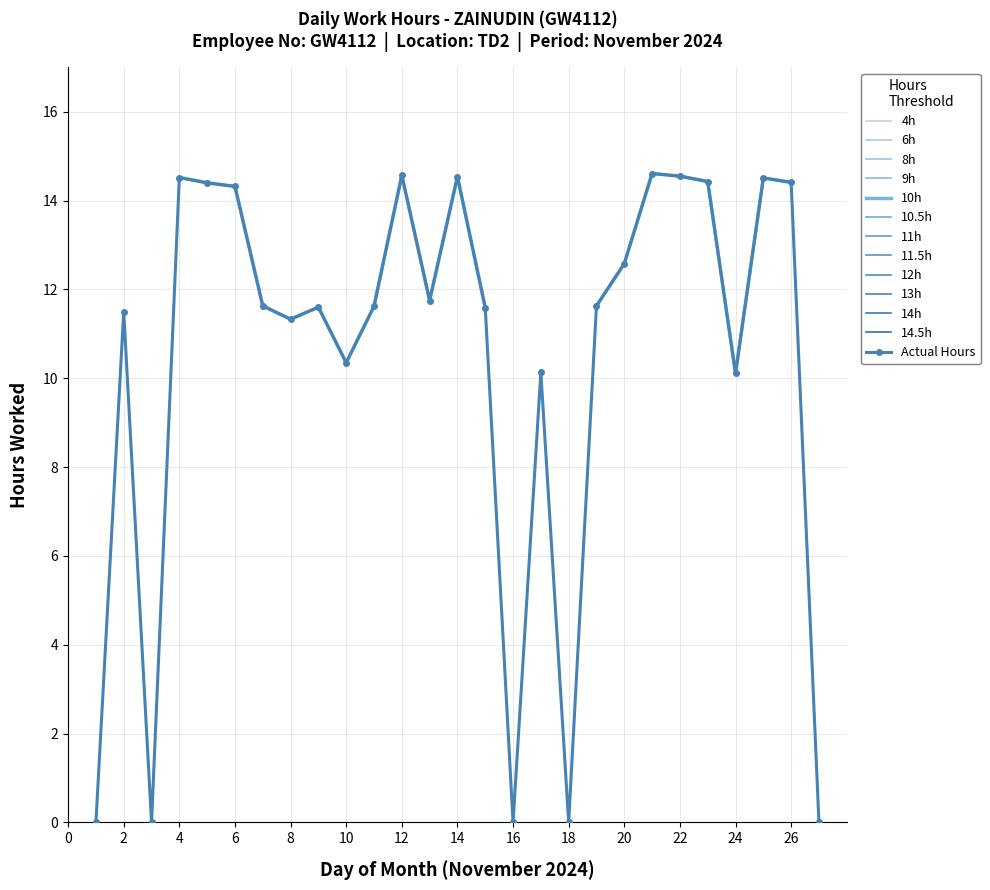

Reading right to left, extract all data points from this chart.

Day 27=0.0	Day 26=14.4	Day 25=14.5	Day 24=10.1	Day 23=14.4	Day 22=14.6	Day 21=14.6	Day 20=12.6	Day 19=11.6	Day 18=0.0	Day 17=10.1	Day 16=0.0	Day 15=11.6	Day 14=14.5	Day 13=11.8	Day 12=14.6	Day 11=11.6	Day 10=10.3	Day 9=11.6	Day 8=11.3	Day 7=11.6	Day 6=14.3	Day 5=14.4	Day 4=14.5	Day 3=0.0	Day 2=11.5	Day 1=0.0